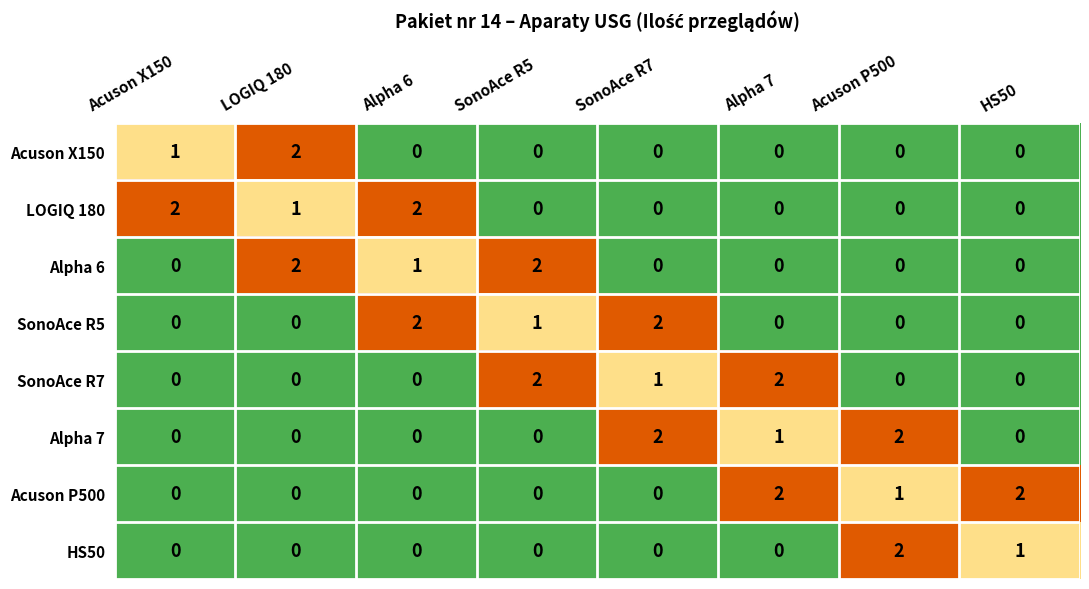

How many positive values does the HS50 series have?

2